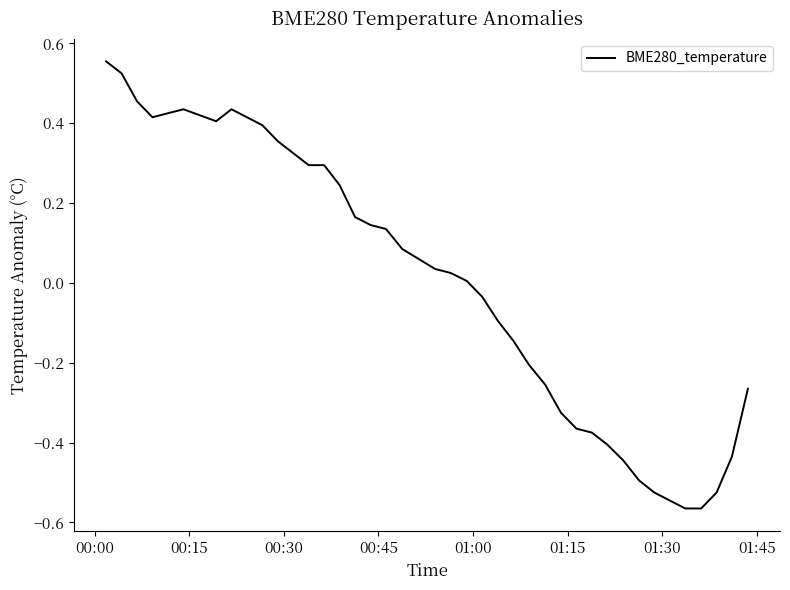

What is the difference between the maximum and minimum values?

1.1